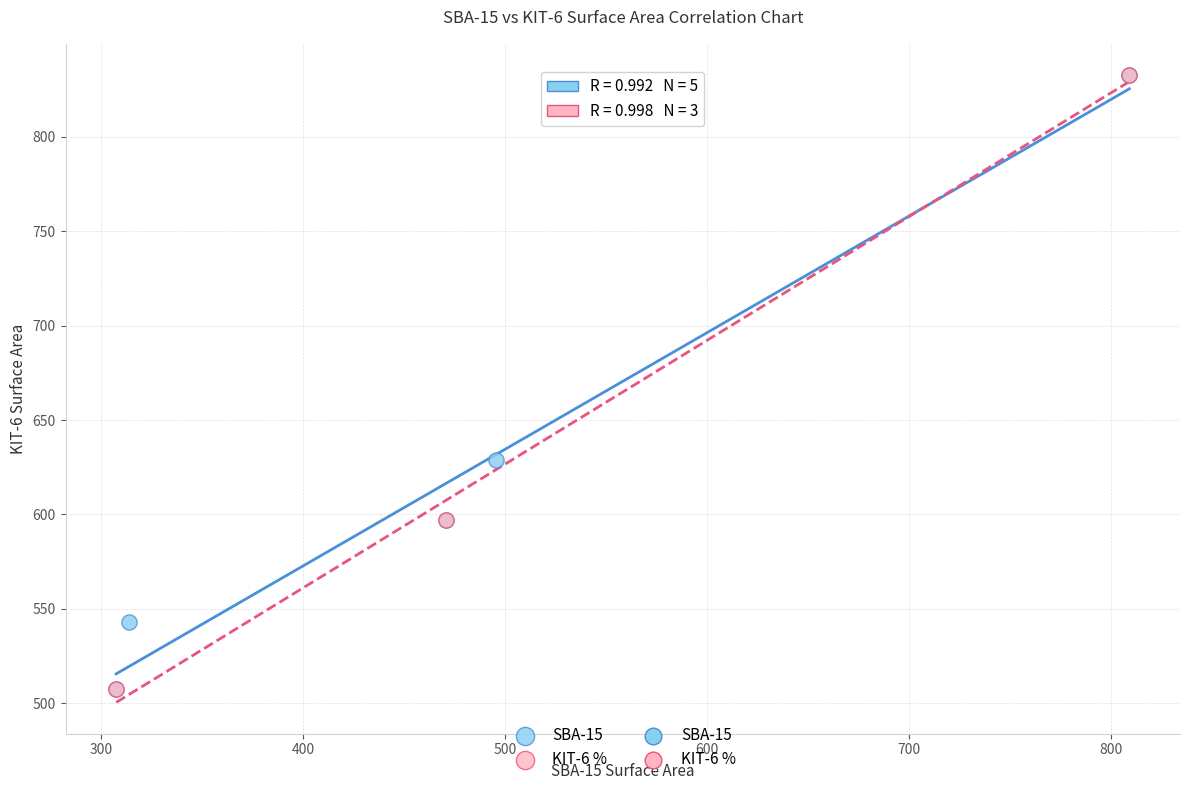

Which series has the largest Y range (max minus min)?

KIT-6 %